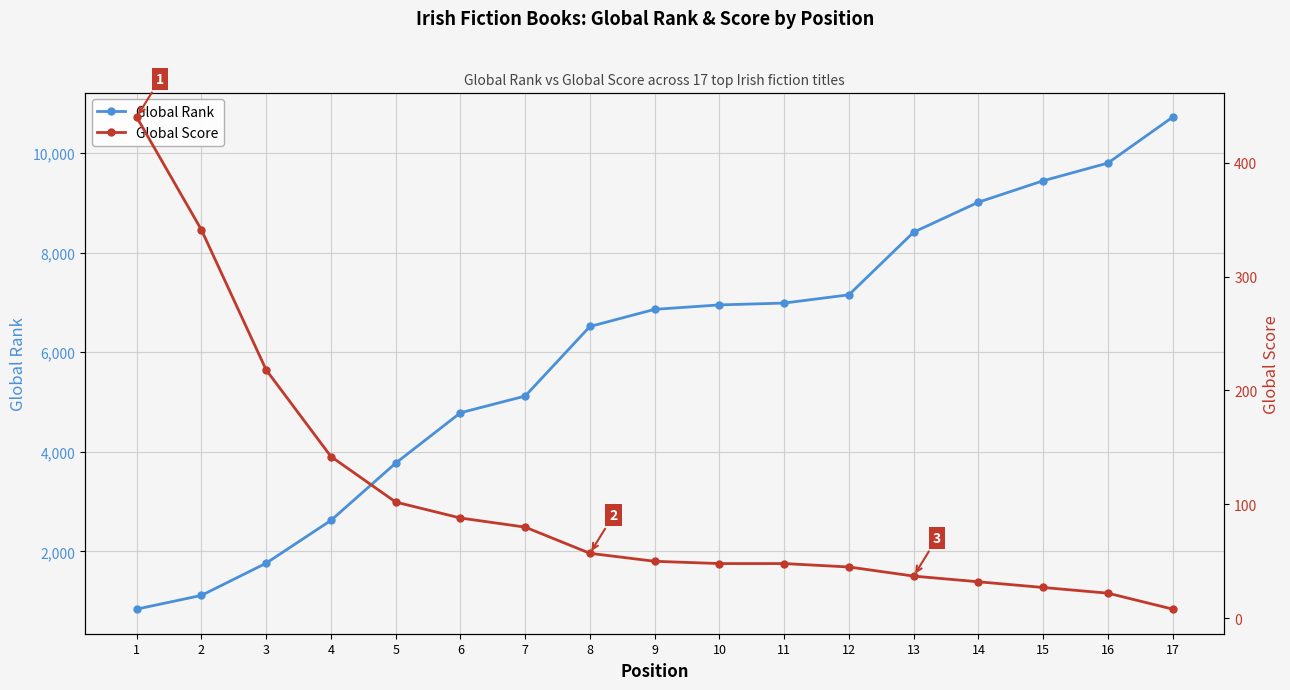

The value of Global Score at 8 is 81. True or false?

False